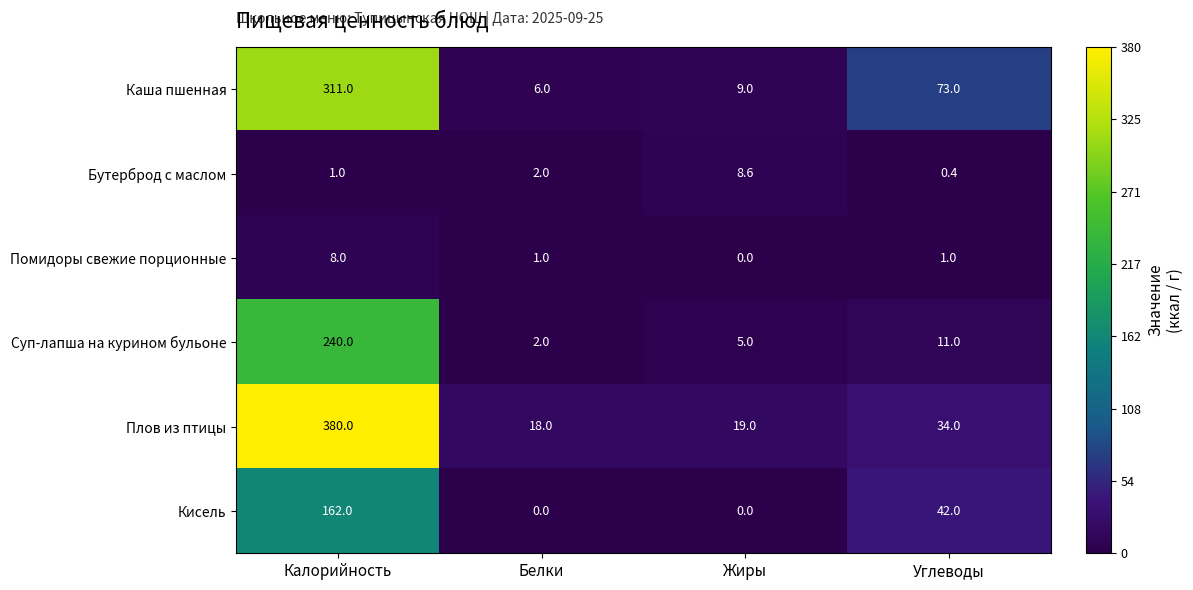

How many values in the Суп-лапша на курином бульоне series are below 11?

2